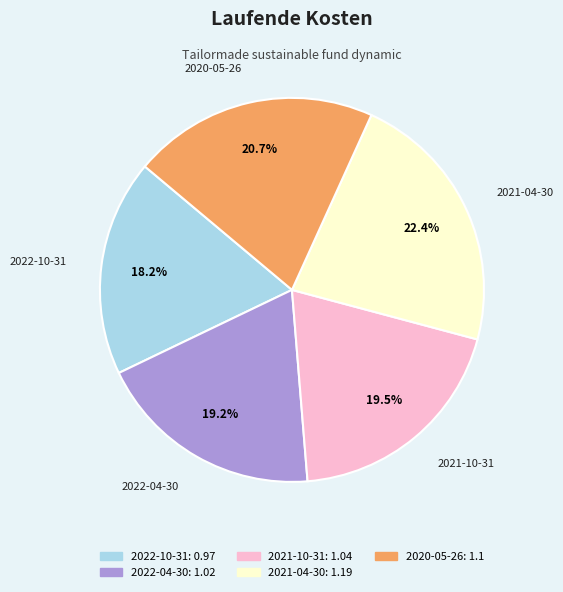

Between 2022-10-31 and 2021-10-31, which is larger?

2021-10-31